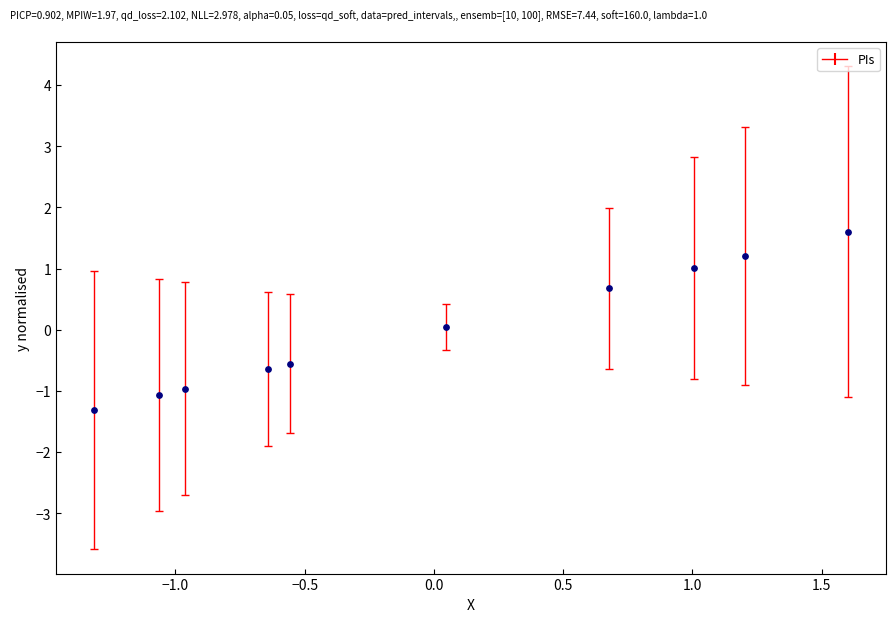

What is the range of Y values (max minus min)?

2.9